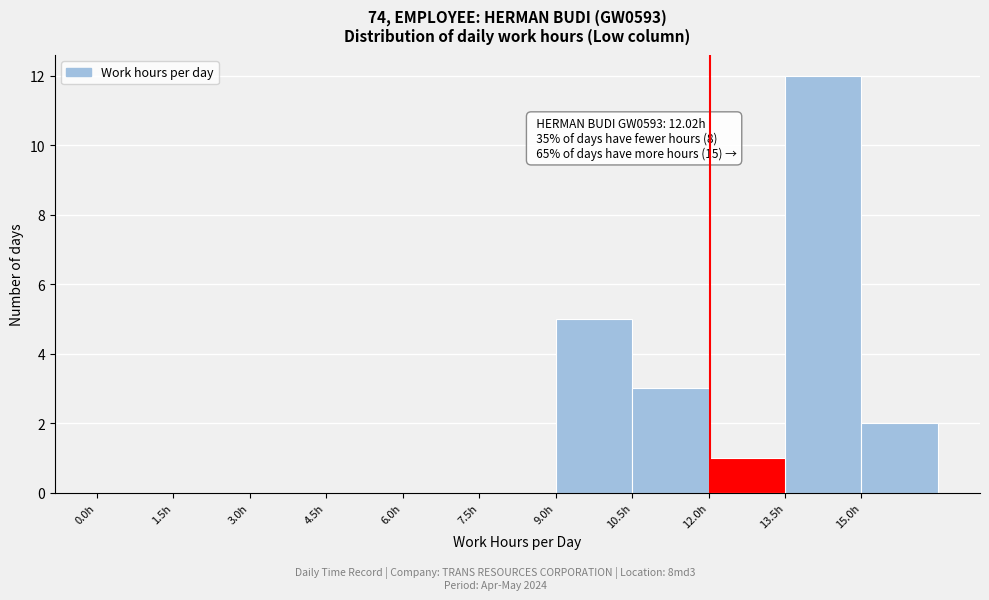

Over which range of the x-axis is the bar tallest?

13.5 to 15.0